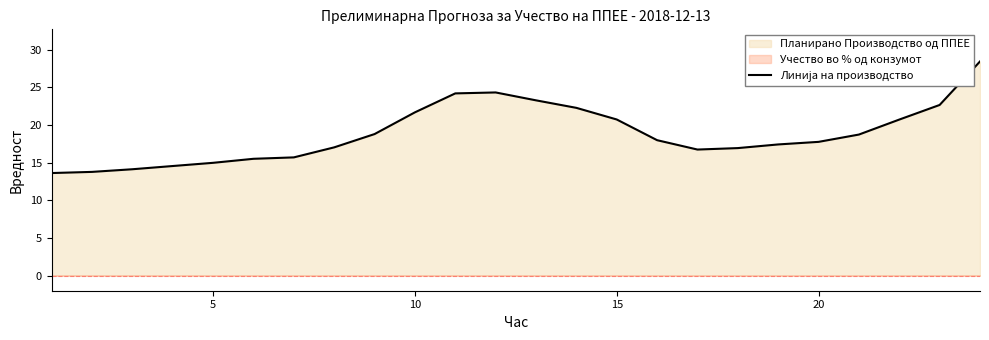

Reading left to right, list all the values displayed in this chart.

13.6	13.8	14.1	14.5	15.0	15.5	15.7	17.0	18.8	21.7	24.2	24.3	23.3	22.3	20.7	18.0	16.7	16.9	17.4	17.8	18.7	20.7	22.6	28.4